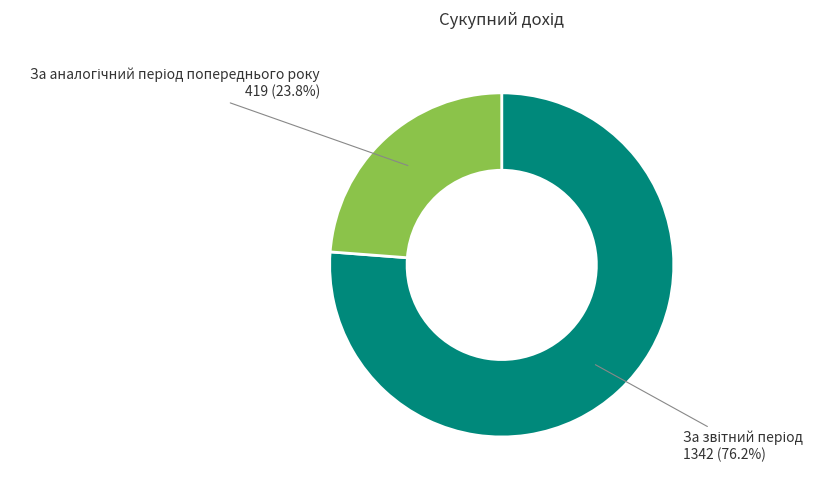

To the nearest percent, what is the average slice percentage?

50%